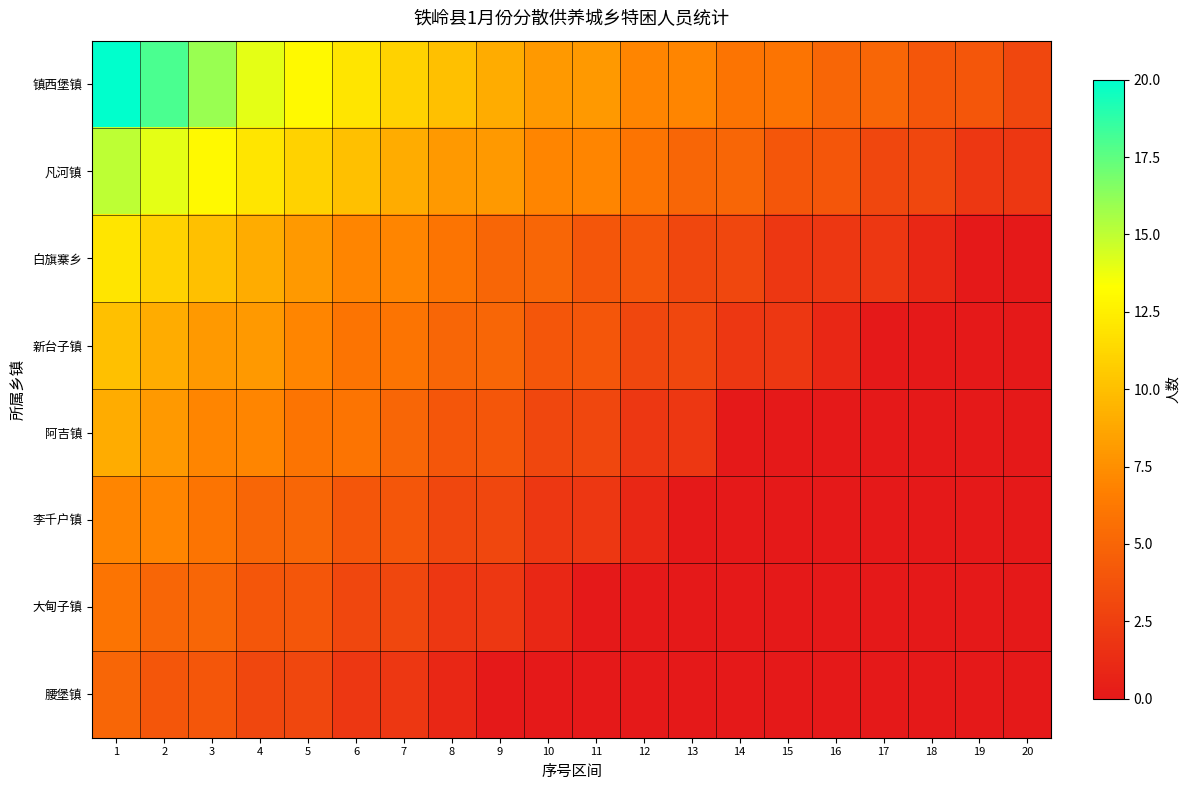

Rank the series at 5 from highest to lowest value.

镇西堡镇, 凡河镇, 白旗寨乡, 新台子镇, 阿吉镇, 李千户镇, 大甸子镇, 腰堡镇